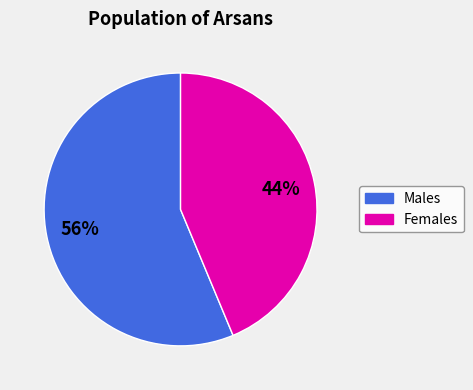

To the nearest percent, what is the average slice percentage?

50%